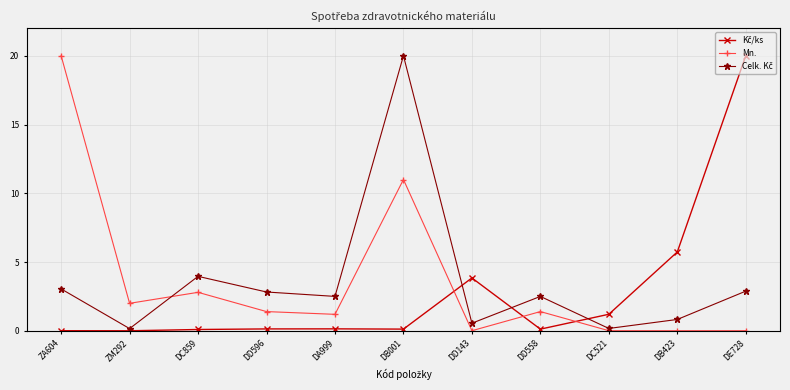

Which series changed the most between ZA604 and DC521?

Mn.